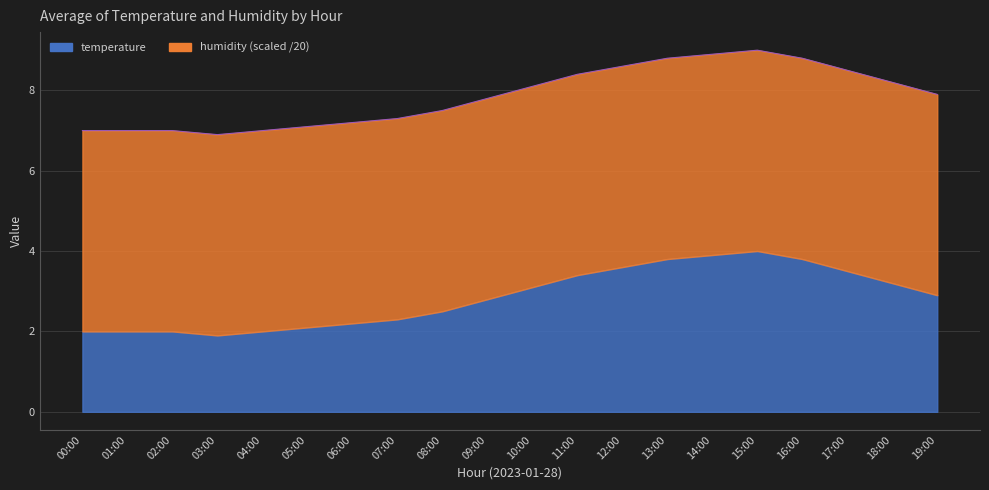

Where is the data nearest to the value 7?

00:00